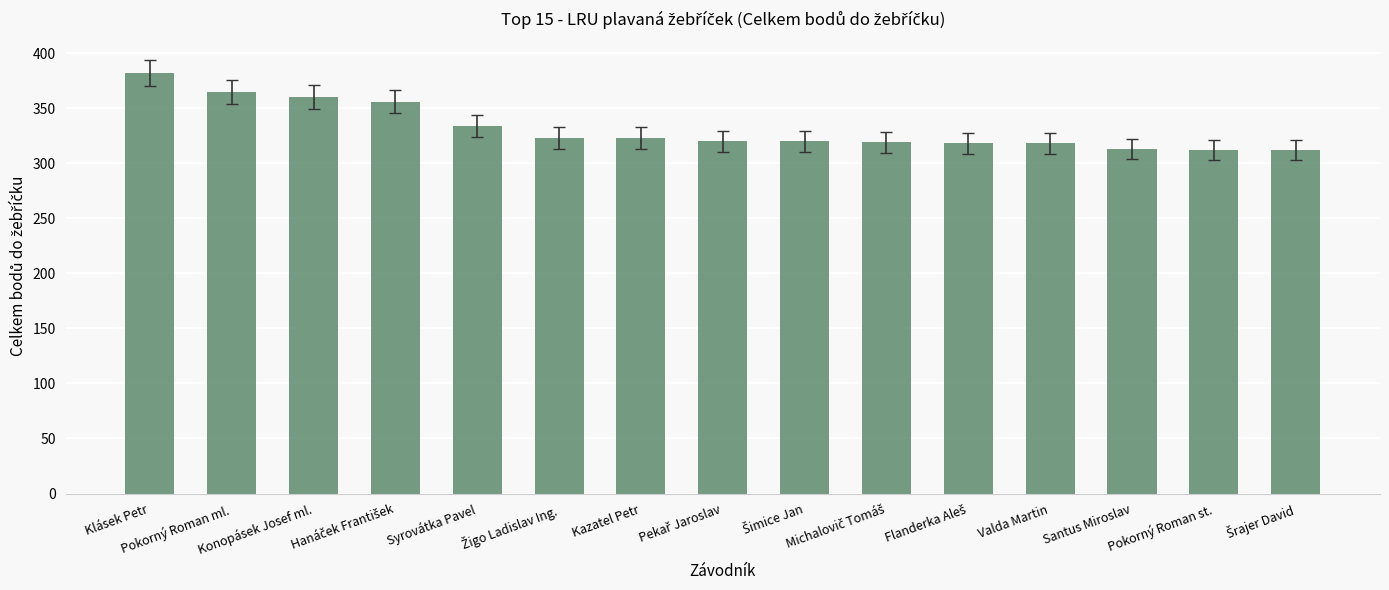

What is the value of the 3rd bar from the left?

360